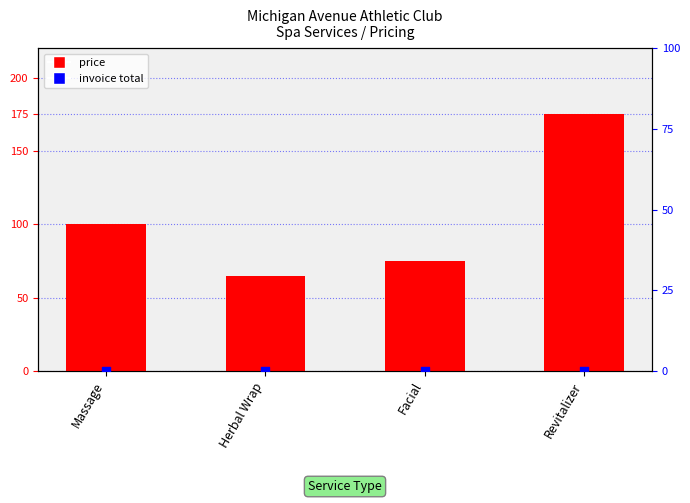

Which series has the widest spread of Y values?

price